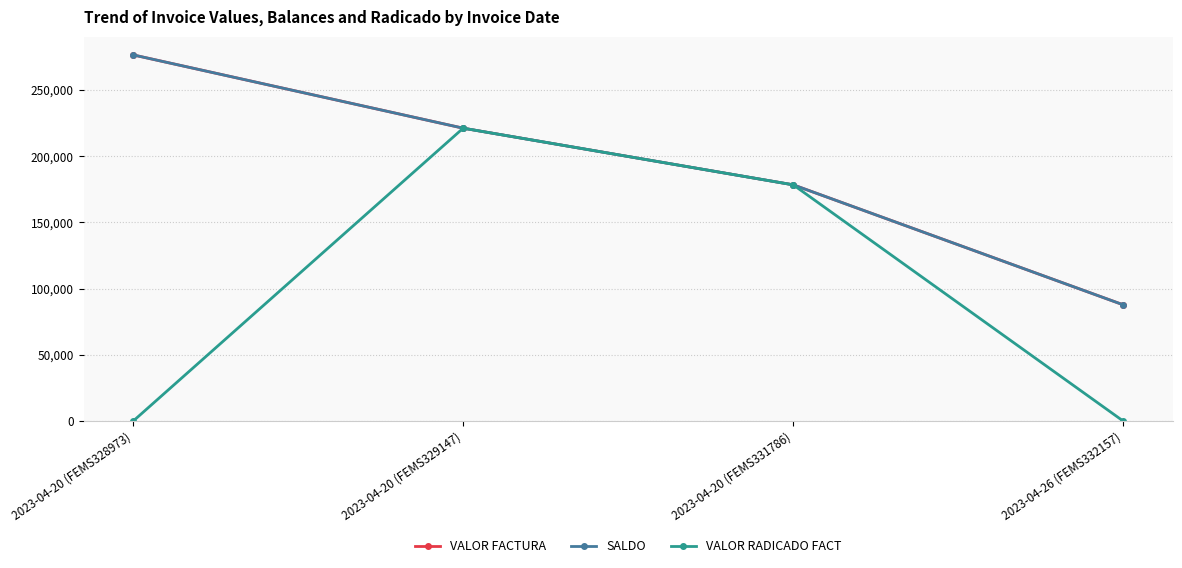

Does the chart have visible grid lines?

Yes